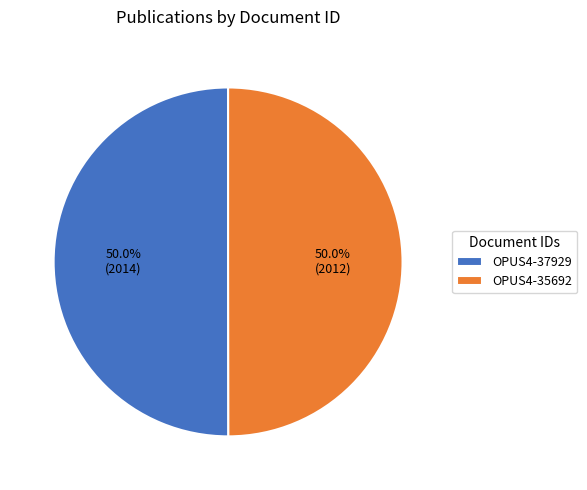

To the nearest percent, what portion does OPUS4-35692 represent?

50%